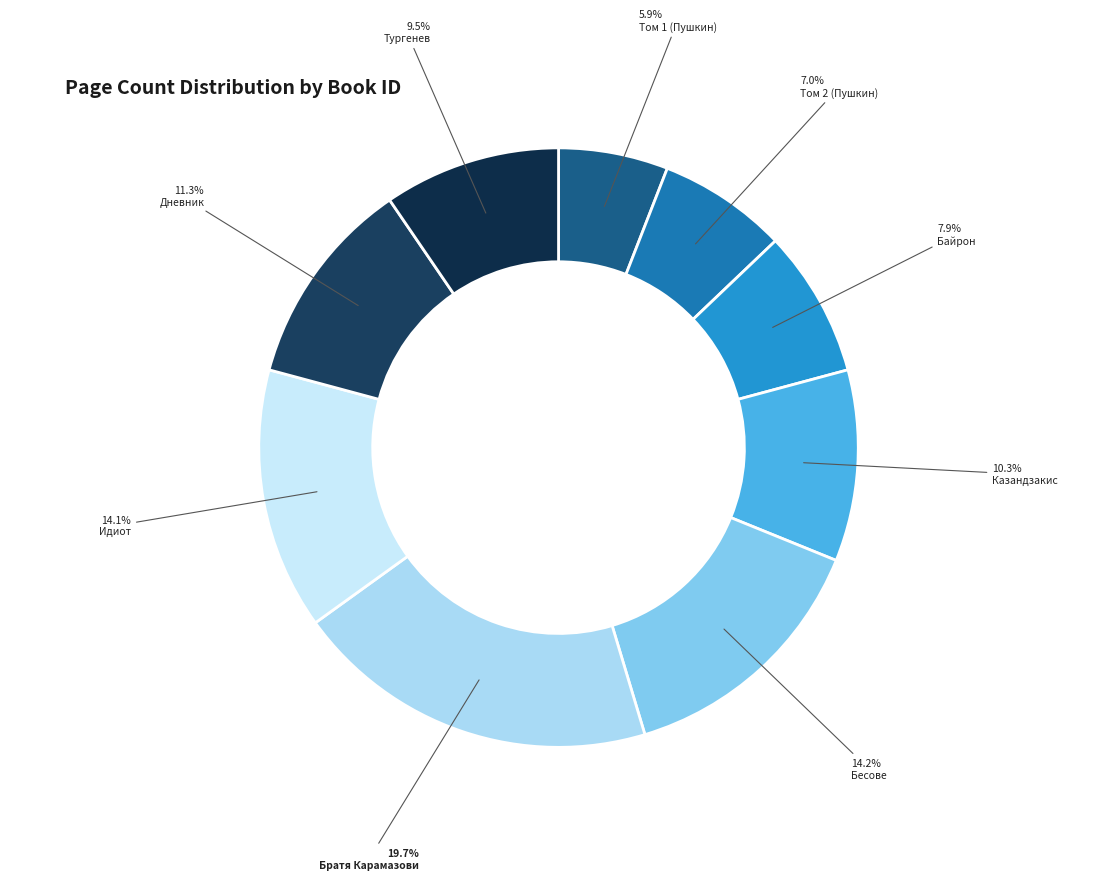

Count the number of slices in the pie.

9